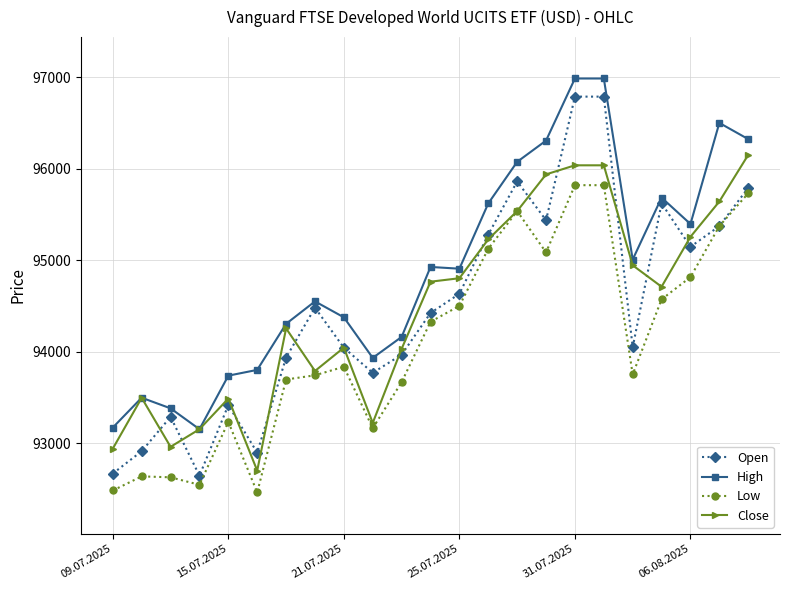

How many lines are shown in the chart?

4